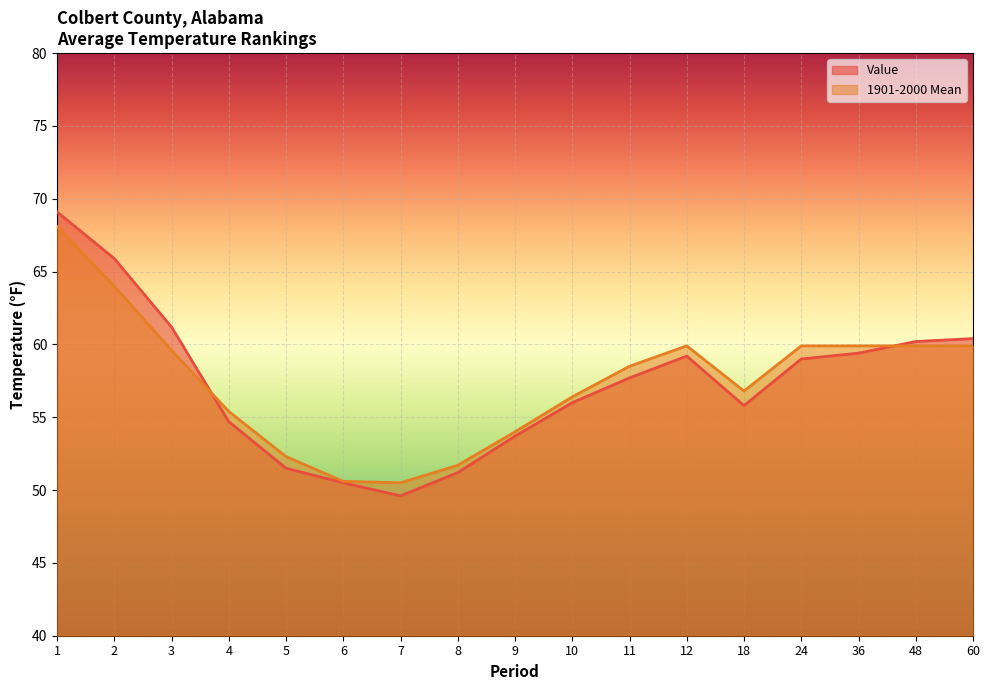

What is the minimum value shown in the chart?

49.6